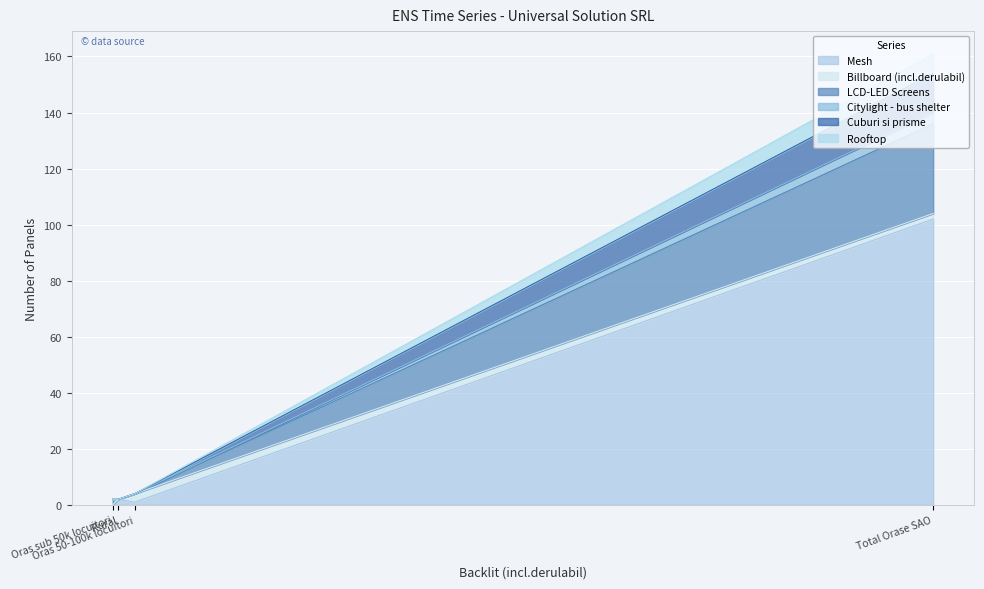

At which category is the sum across all series the highest?

Total Orase SAO